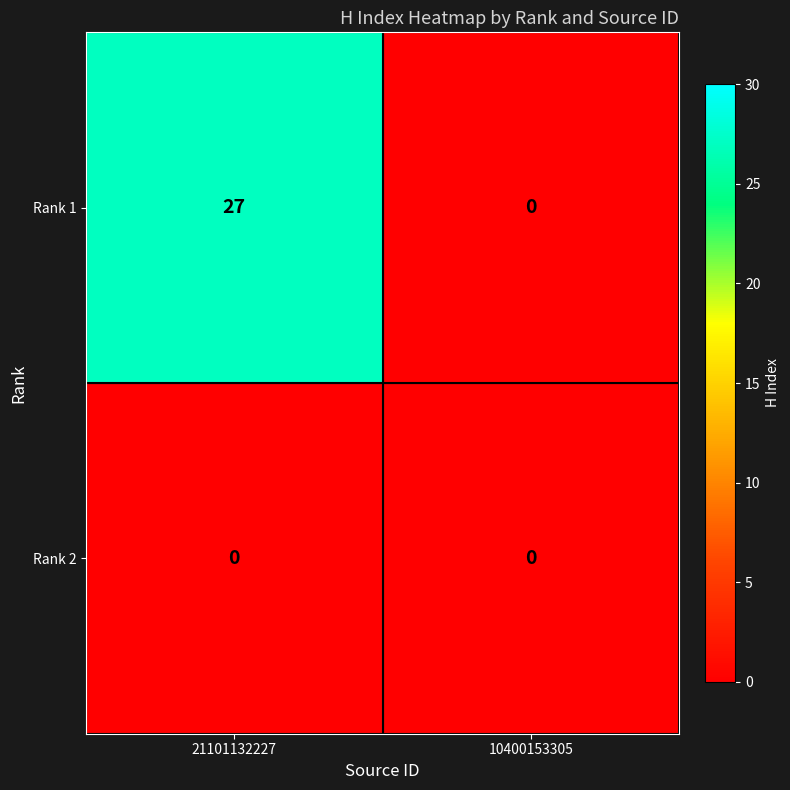

Reading left to right, extract all data points from this chart.

Rank 1: 21101132227=27	10400153305=0
Rank 2: 21101132227=0	10400153305=0